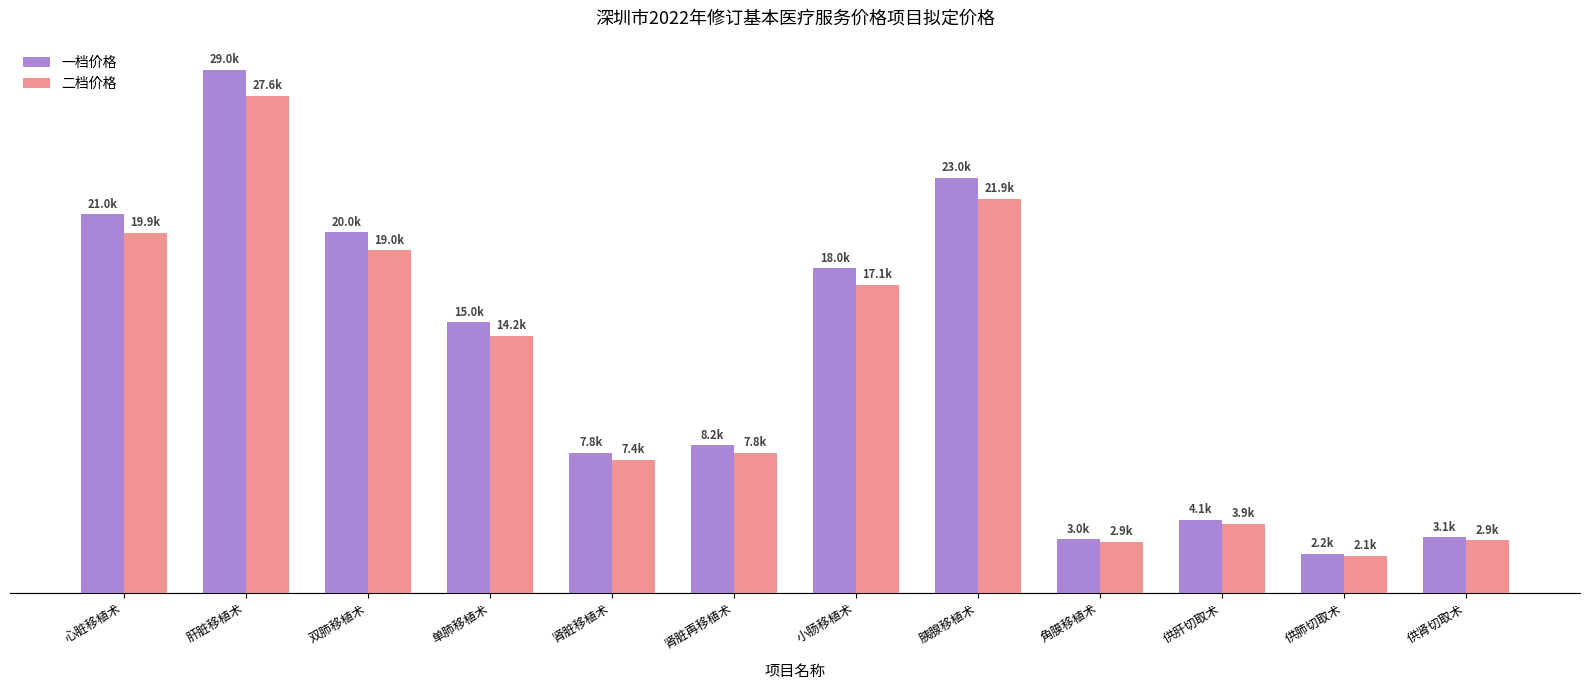

What are all the series names shown in the legend?

一档价格, 二档价格